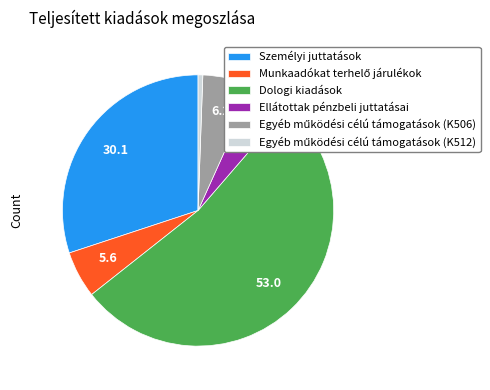

The Dologi kiadások slice represents 44% of the pie. True or false?

False